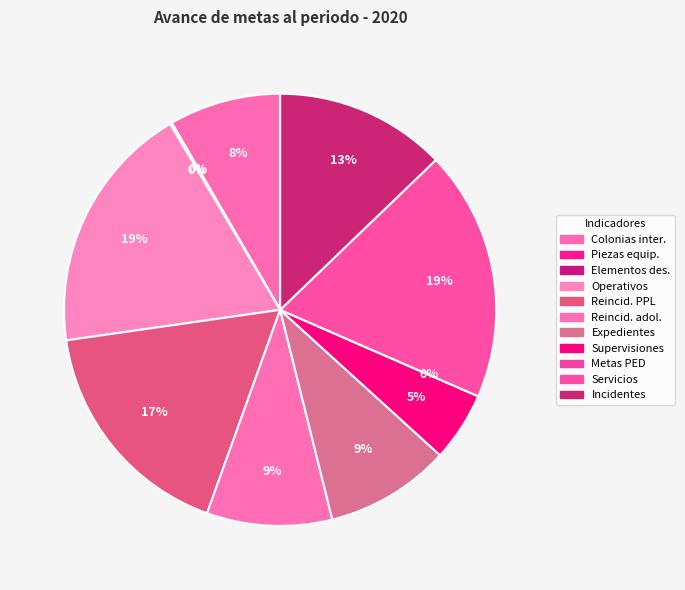

How many segments does this pie chart have?

11